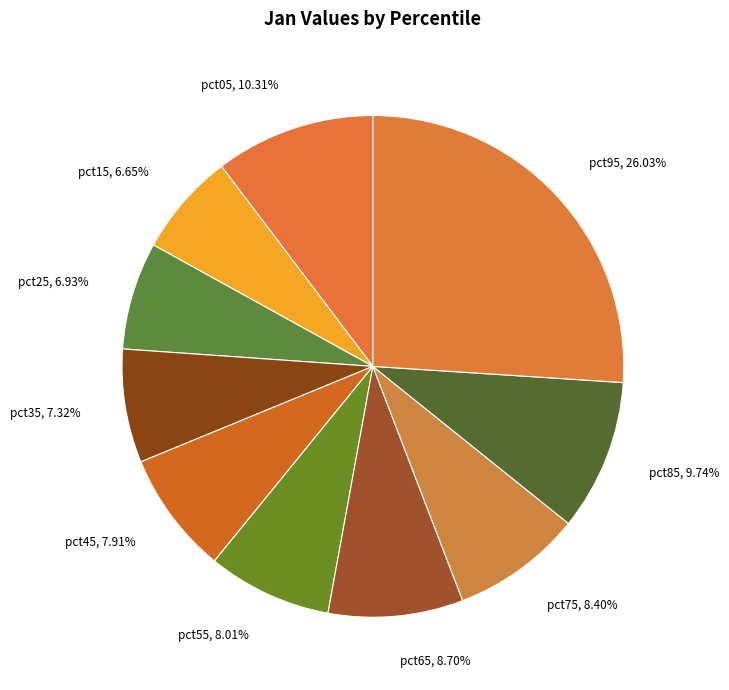

To the nearest percent, what is the average slice percentage?

10%